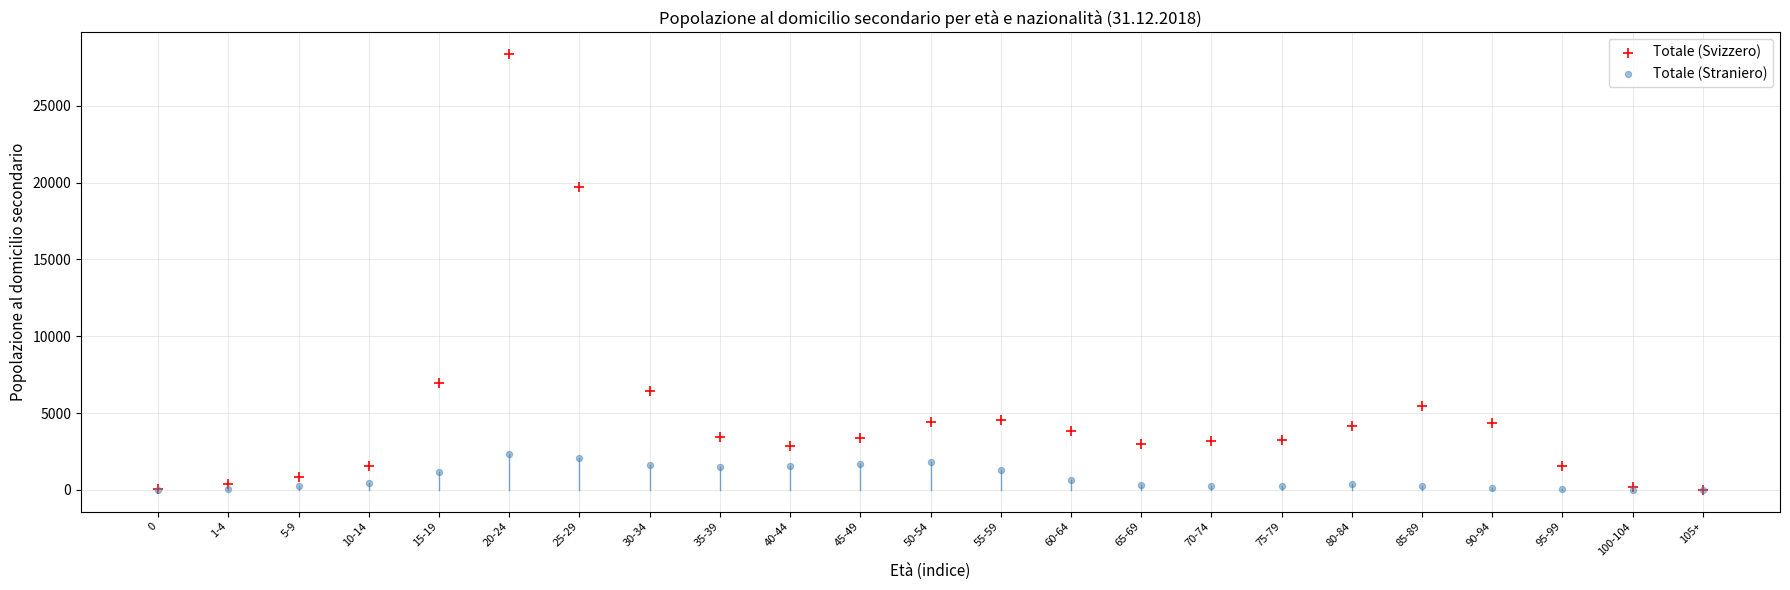

What are all the series names shown in the legend?

Totale (Svizzero), Totale (Straniero)